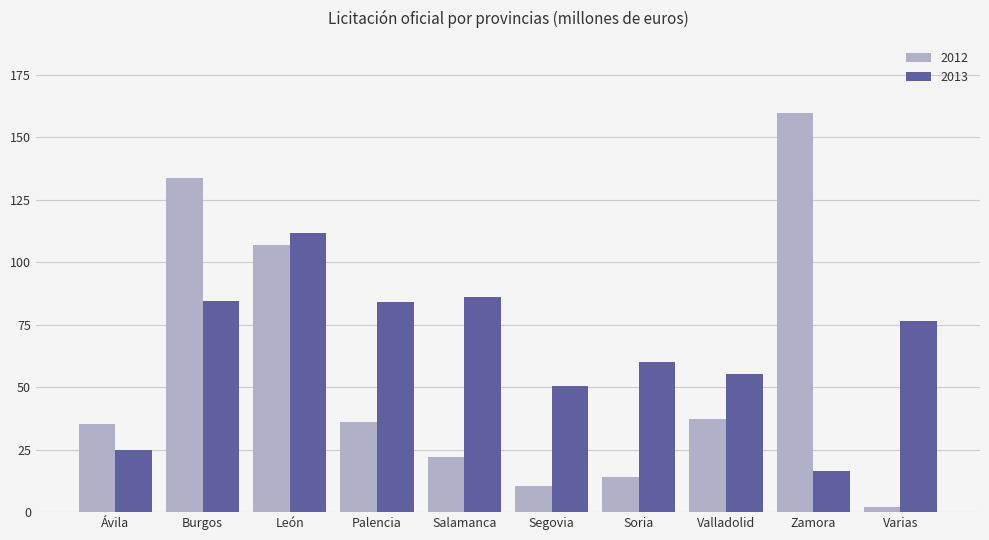

What is the average value of the 2013 series?

65.0